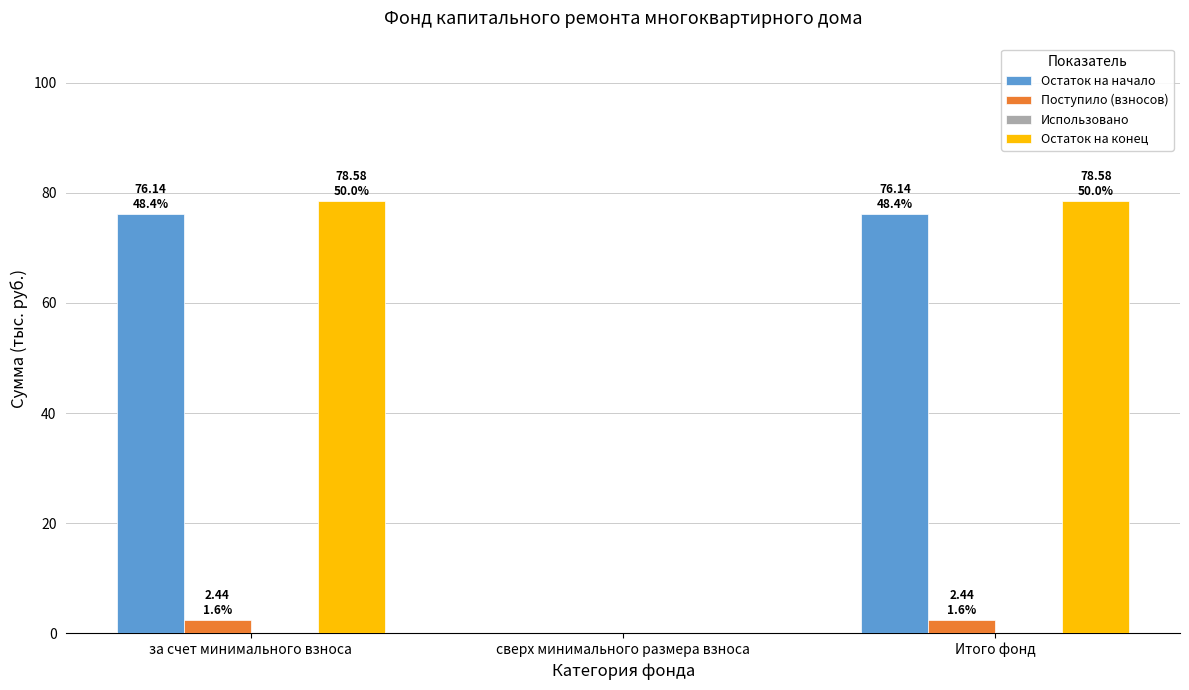

Is the value of Поступило (взносов) at Итого фонд greater than the value of Остаток на начало at Итого фонд?

No